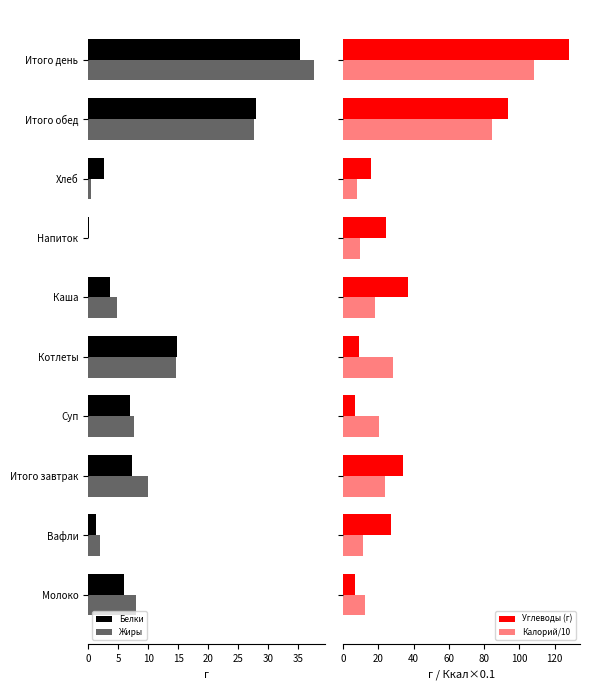

What are all the series names shown in the legend?

Белки, Жиры, Углеводы (г), Калорий/10